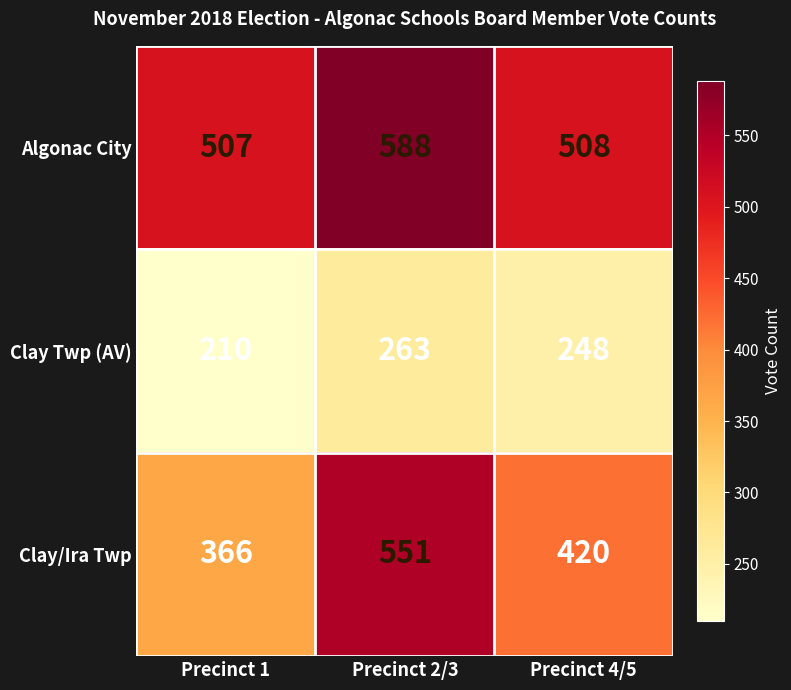

What is the average value of the Algonac City series?

534